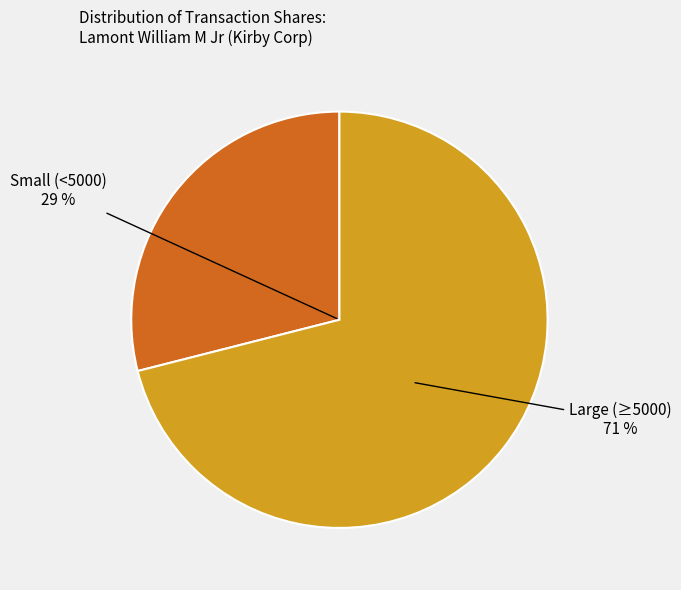

Is 2015-08-31 the majority of the pie?

No